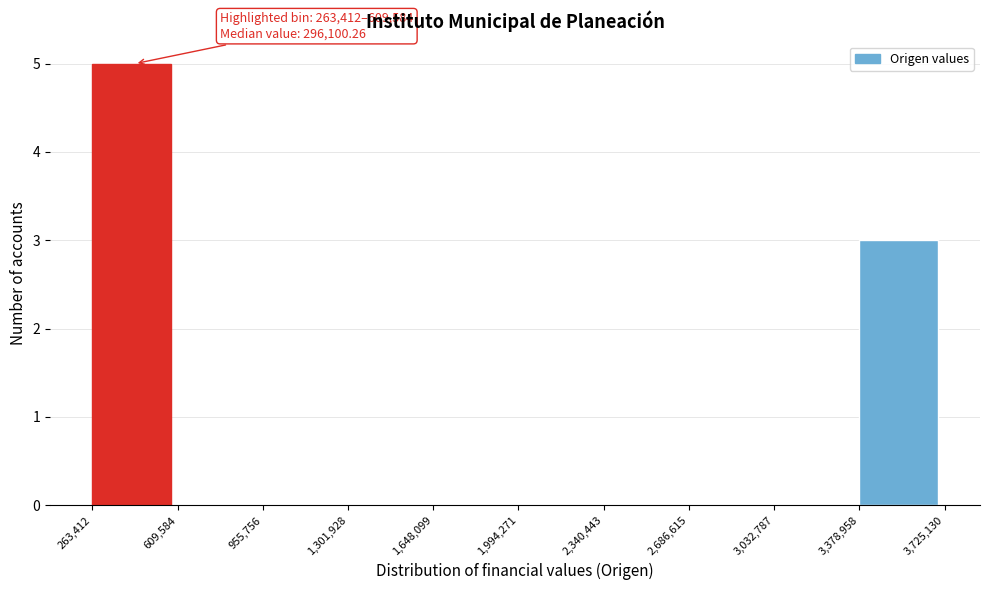

Which range on the x-axis has the tallest bar?

263,412 to 609,584